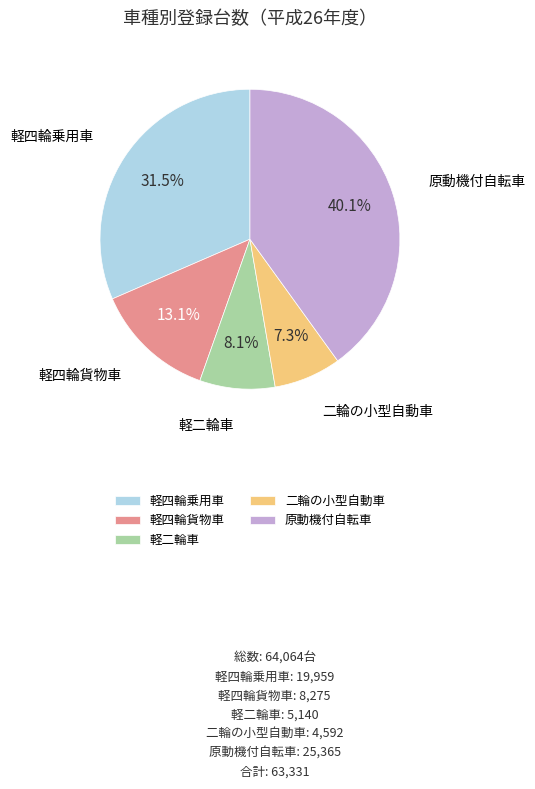

What percentage is NOT represented by 原動機付自転車?

59.9%